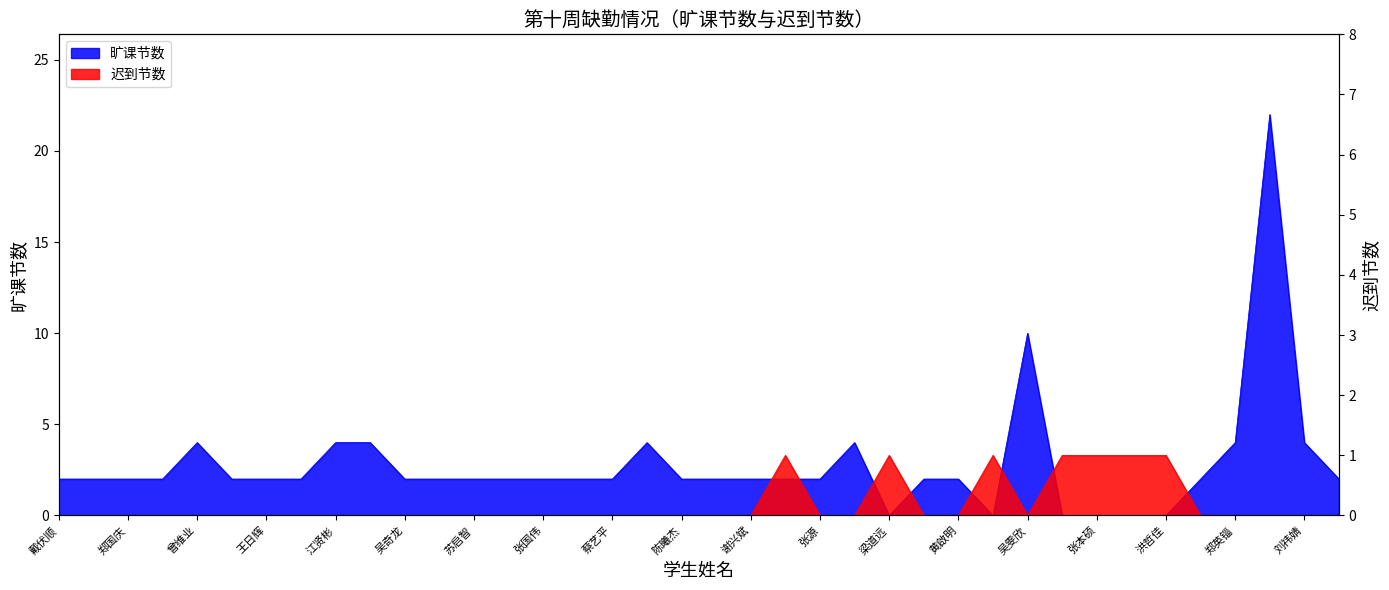

How many data points does each series have?

38